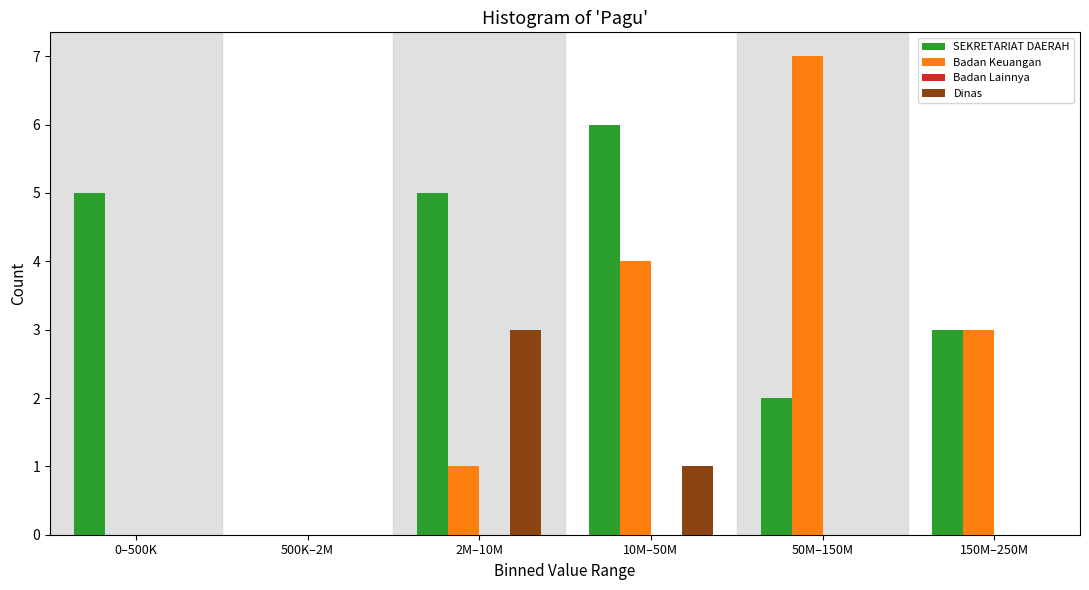

Reading left to right, list all the values displayed in this chart.

SEKRETARIAT DAERAH: 0–500K=5	500K–2M=0	2M–10M=5	10M–50M=6	50M–150M=2	150M–250M=3
Badan Keuangan: 0–500K=0	500K–2M=0	2M–10M=1	10M–50M=4	50M–150M=7	150M–250M=3
Dinas: 0–500K=0	500K–2M=0	2M–10M=3	10M–50M=1	50M–150M=0	150M–250M=0